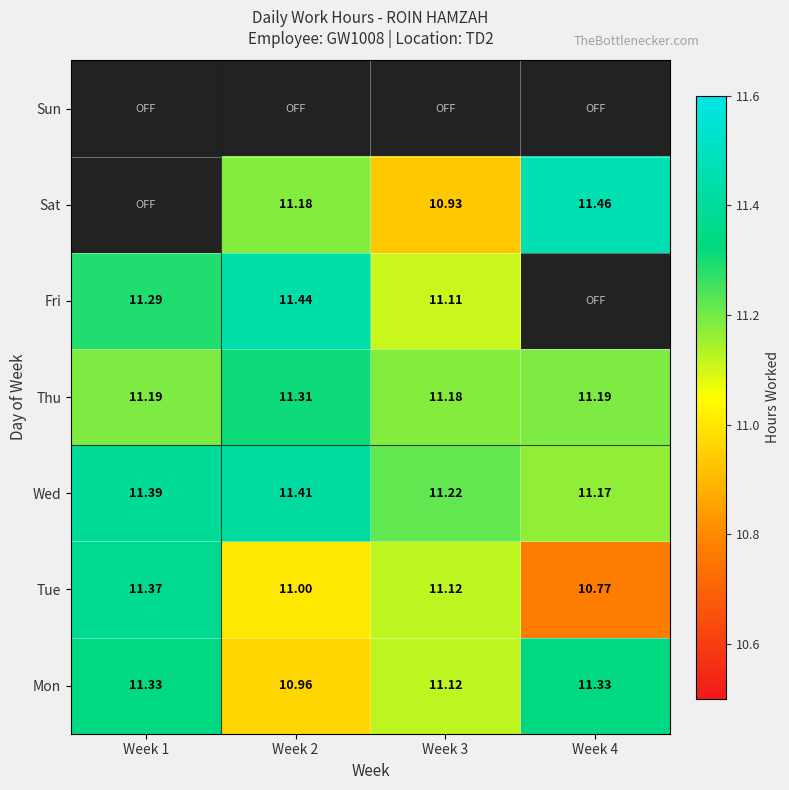

Is the value of Mon at Week 4 greater than the value of Thu at Week 2?

Yes